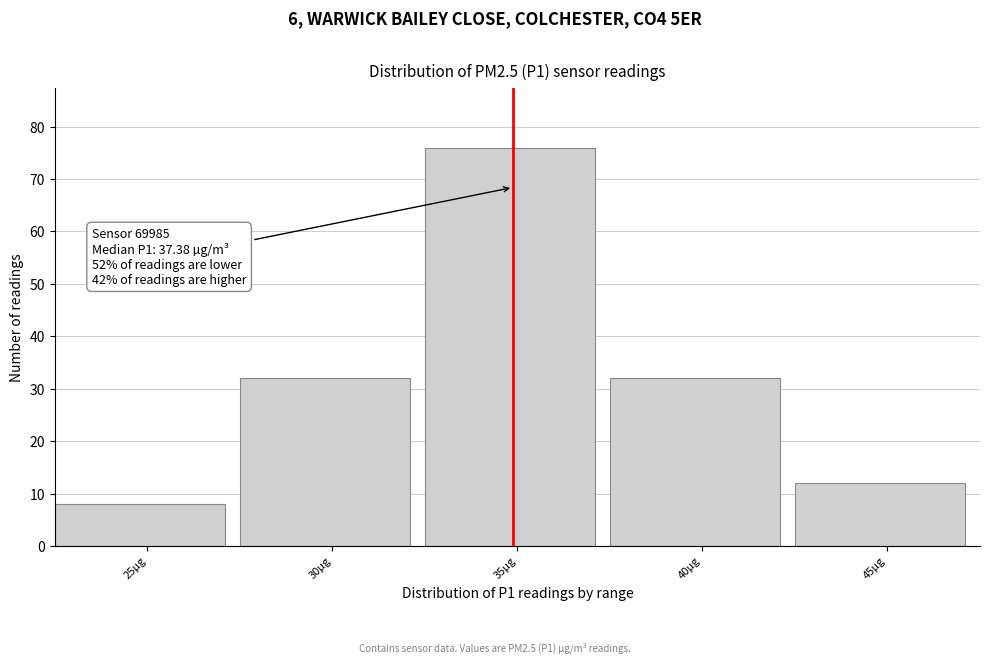

Reading right to left, transcribe all the data shown in this chart.

12	32	76	32	8